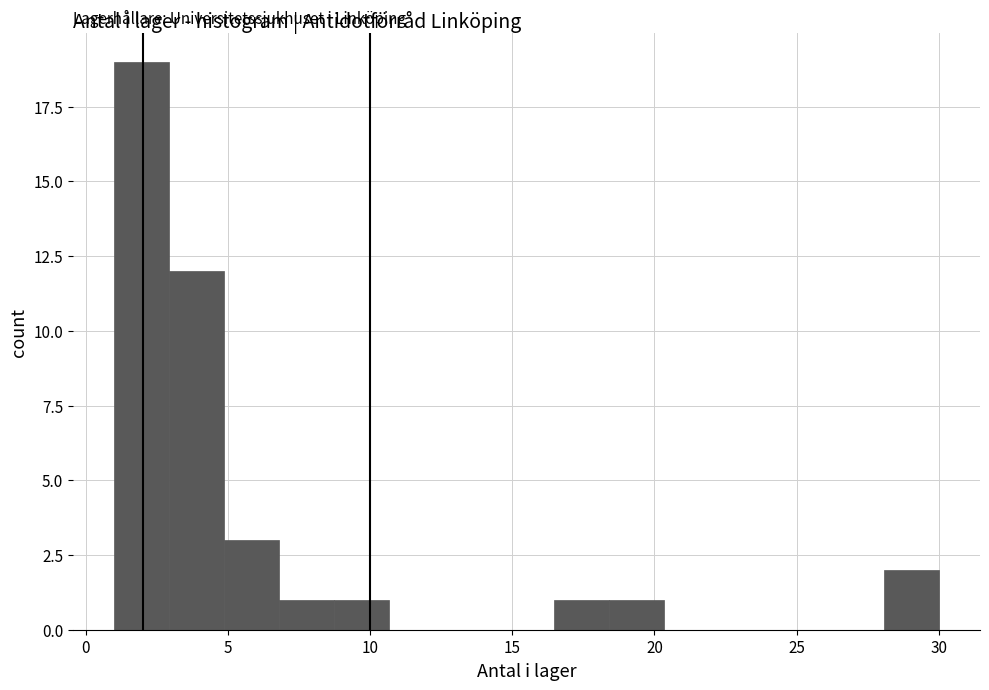

Read against the x-axis, roughly where is the centre of the tallest bar?

2.0